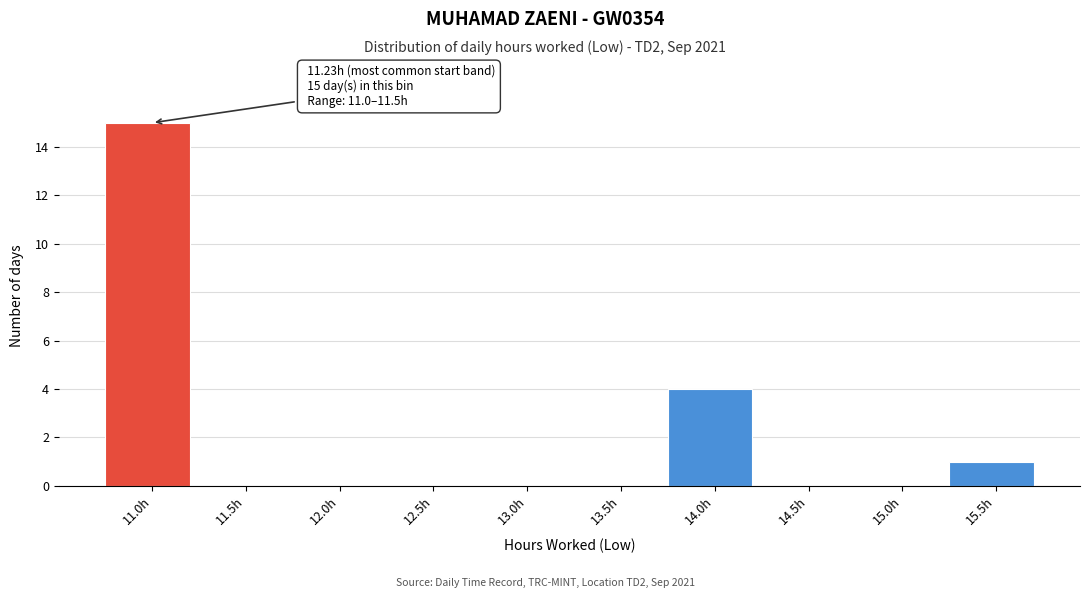

Reading left to right, transcribe all the data shown in this chart.

11.0h=15	11.5h=0	12.0h=0	12.5h=0	13.0h=0	13.5h=0	14.0h=4	14.5h=0	15.0h=0	15.5h=1